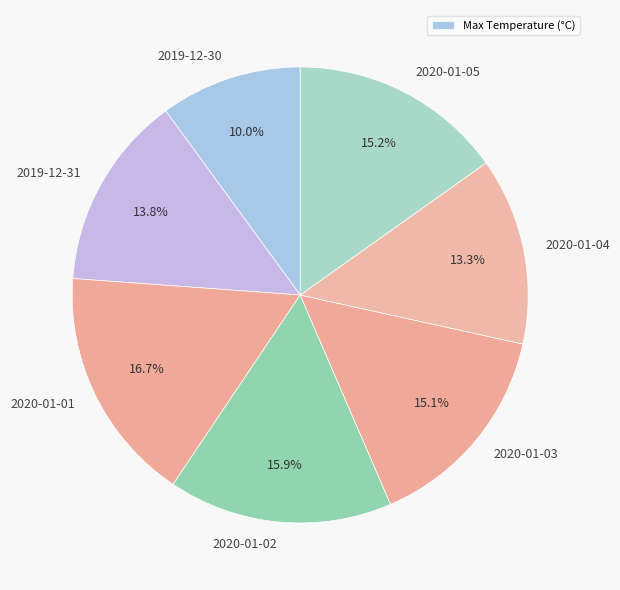

To the nearest percent, what is the average slice percentage?

14%